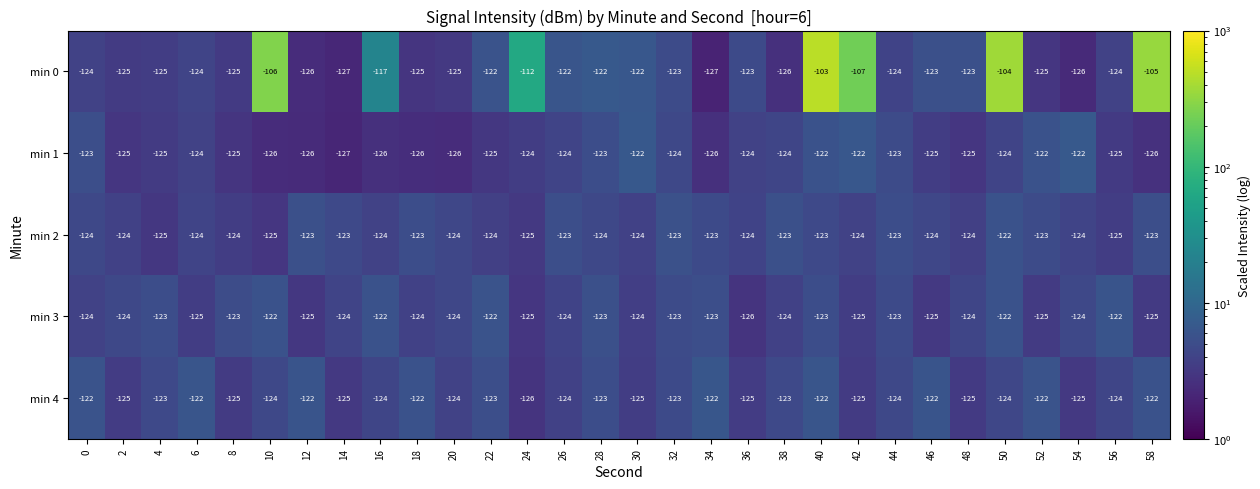

At which category is the sum across all series the highest?

40